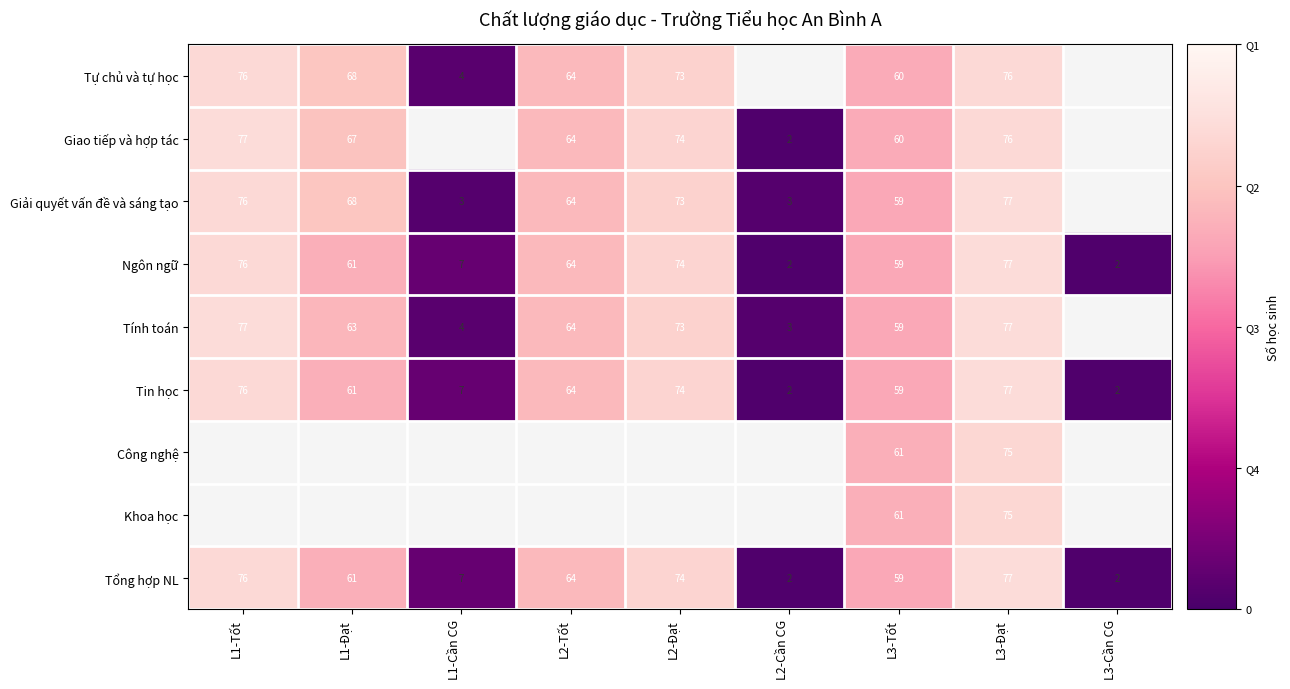

Is it true that Tự chủ và tự học equals 68 at L1-Đạt?

True